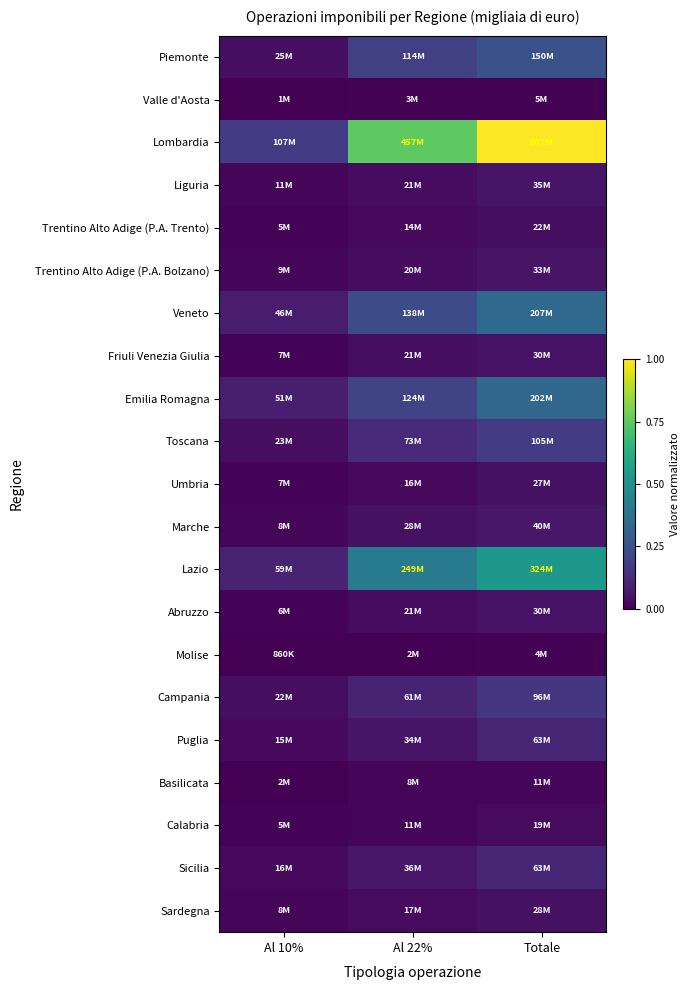

Between Al 10% and Al 22%, which series saw the biggest shift?

Lombardia